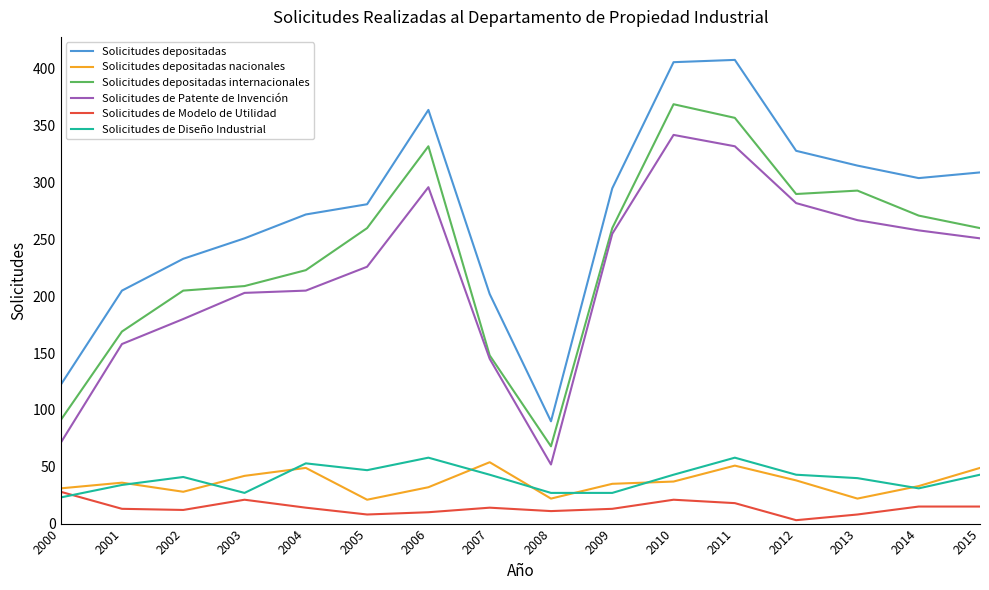

What is the highest value of the Solicitudes de Diseño Industrial series?

58